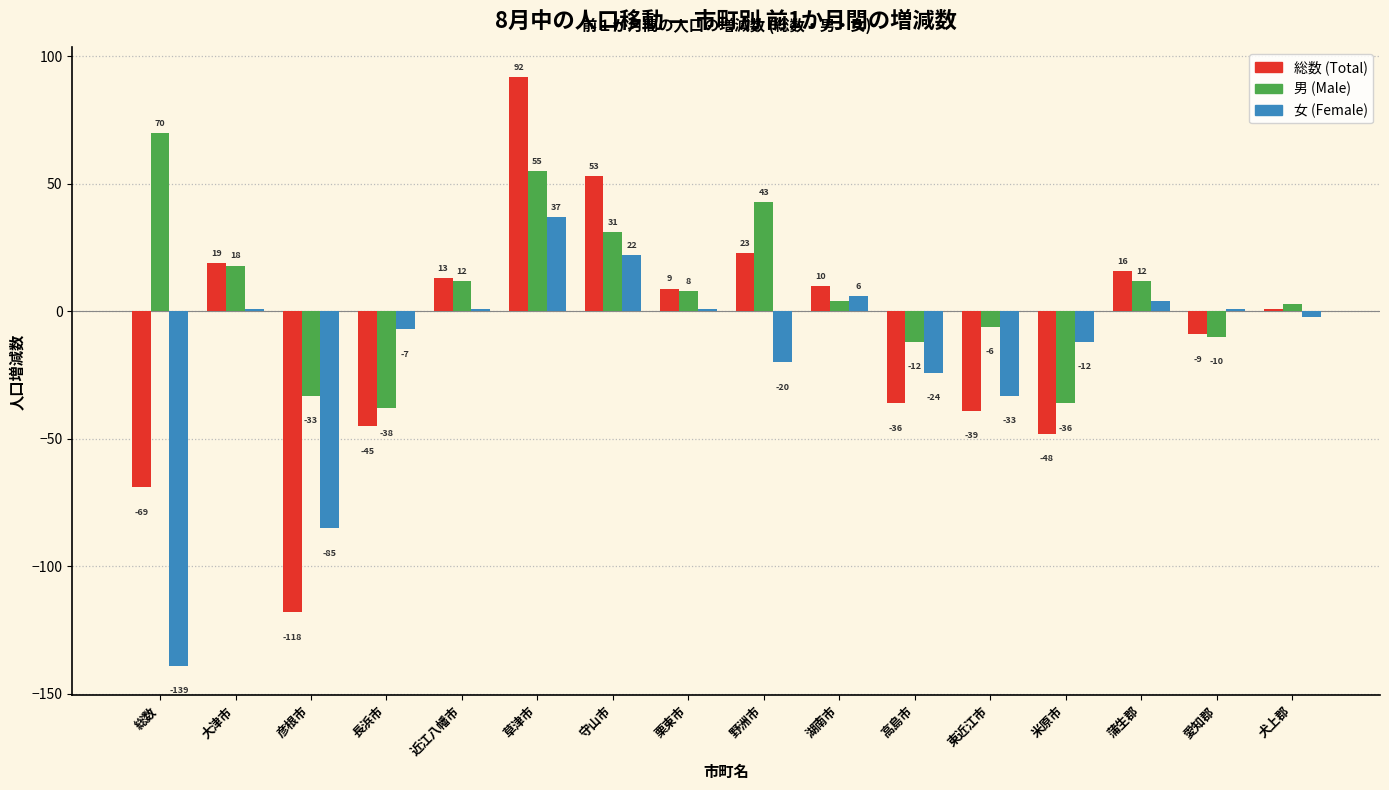

Reading right to left, list all the values displayed in this chart.

総数 (Total): 犬上郡=1	愛知郡=-9	蒲生郡=16	米原市=-48	東近江市=-39	高島市=-36	湖南市=10	野洲市=23	栗東市=9	守山市=53	草津市=92	近江八幡市=13	長浜市=-45	彦根市=-118	大津市=19	総数=-69
男 (Male): 犬上郡=3	愛知郡=-10	蒲生郡=12	米原市=-36	東近江市=-6	高島市=-12	湖南市=4	野洲市=43	栗東市=8	守山市=31	草津市=55	近江八幡市=12	長浜市=-38	彦根市=-33	大津市=18	総数=70
女 (Female): 犬上郡=-2	愛知郡=1	蒲生郡=4	米原市=-12	東近江市=-33	高島市=-24	湖南市=6	野洲市=-20	栗東市=1	守山市=22	草津市=37	近江八幡市=1	長浜市=-7	彦根市=-85	大津市=1	総数=-139